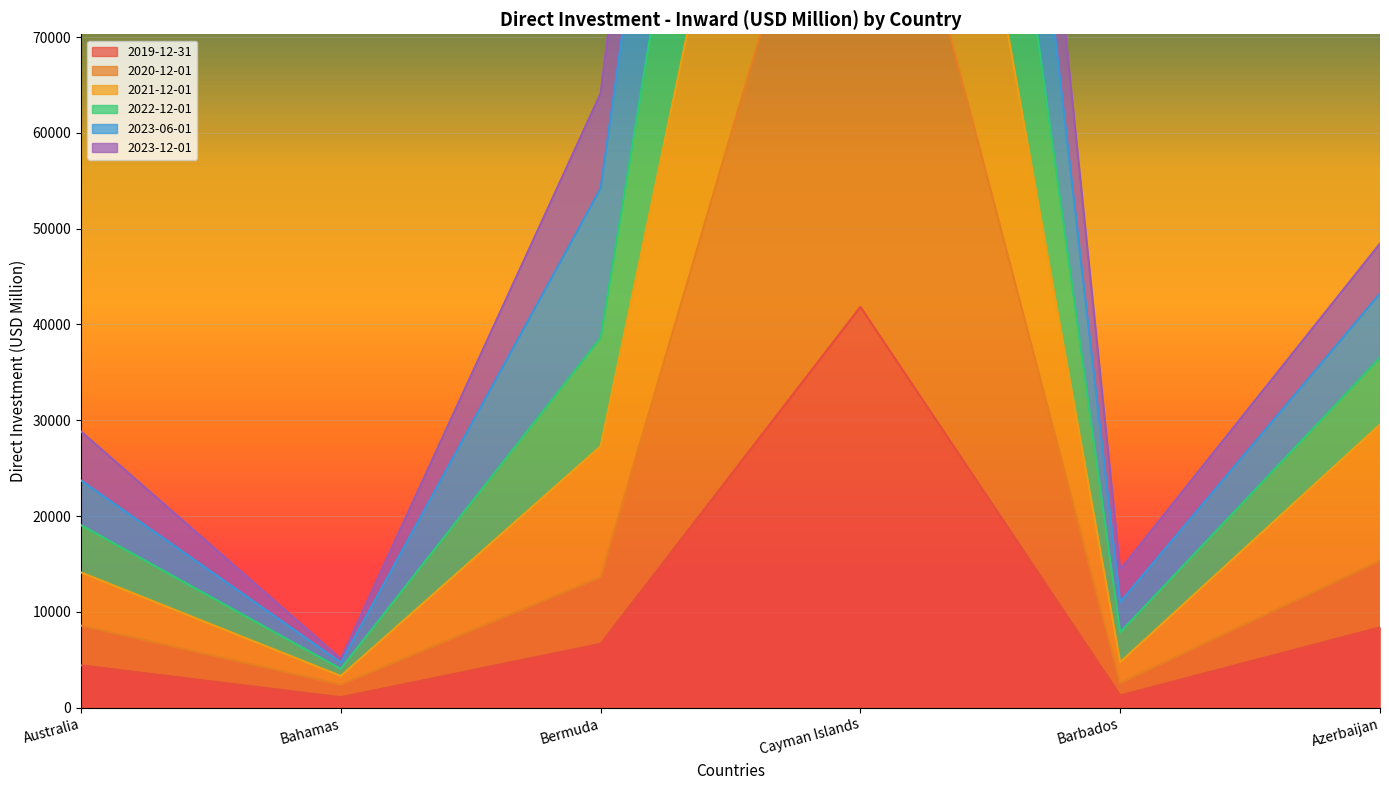

How many interior local valleys does the 2023-06-01 series have?

2